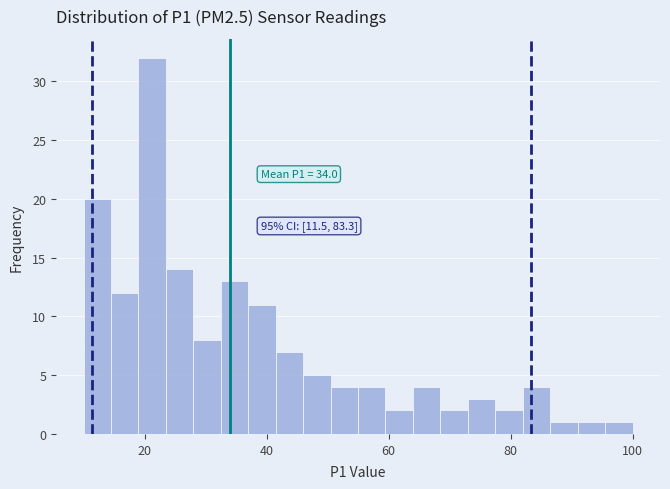

Read against the x-axis, roughly where is the centre of the tallest bar?

22